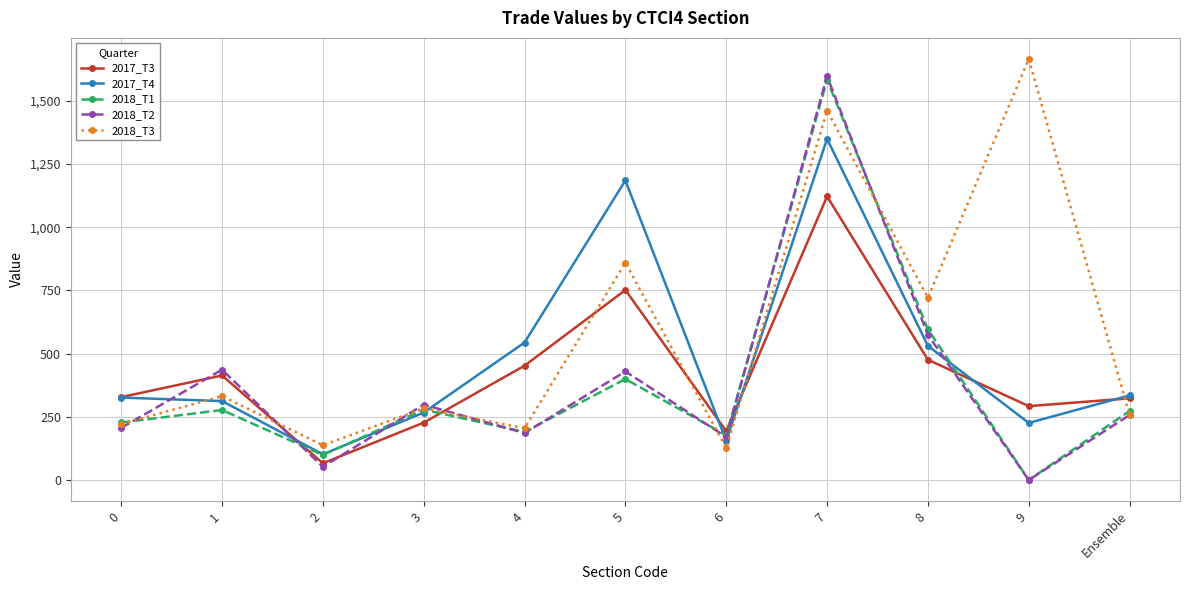

What is the maximum value for 2018_T2?

1596.9